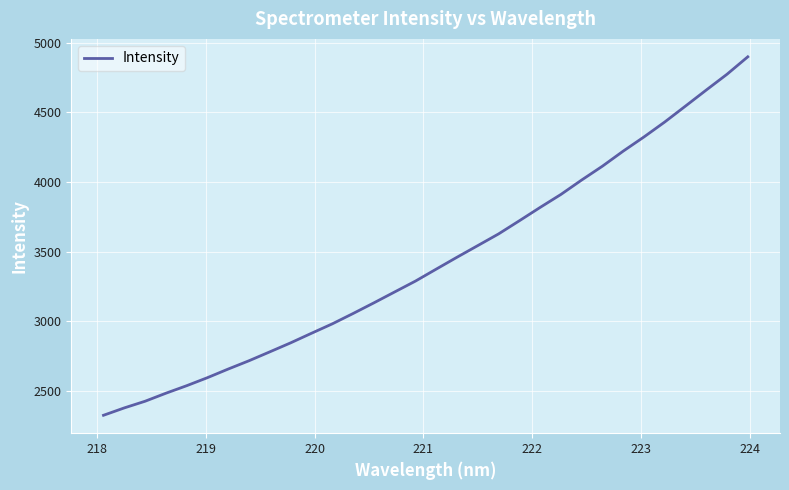

What is the difference between the maximum and minimum values?

2573.5